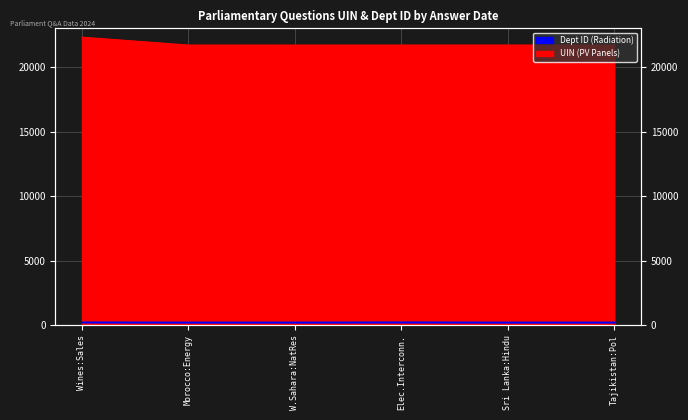

What is the difference between the maximum and minimum values?

7